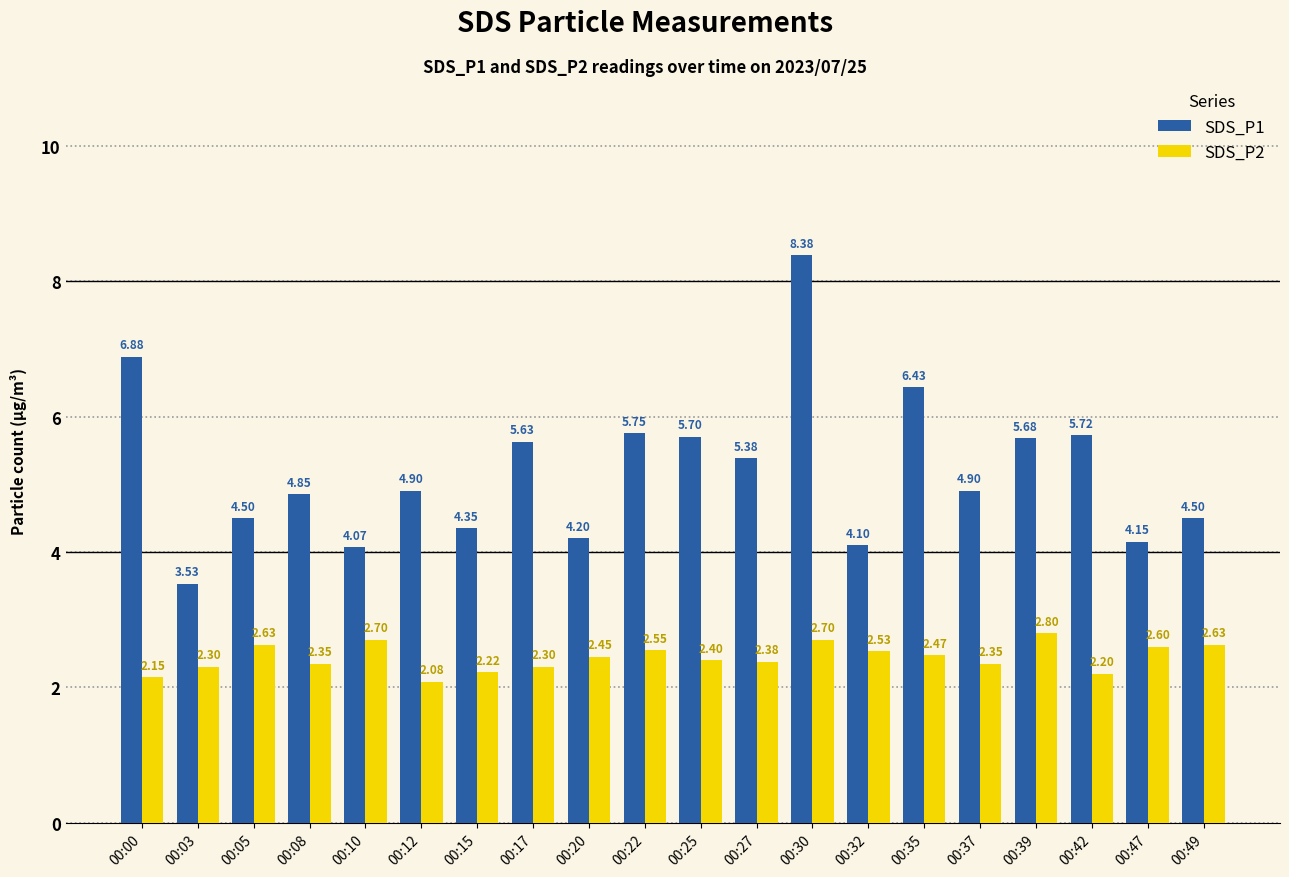

The SDS_P1 series shows 8.3 at 00:42. True or false?

False